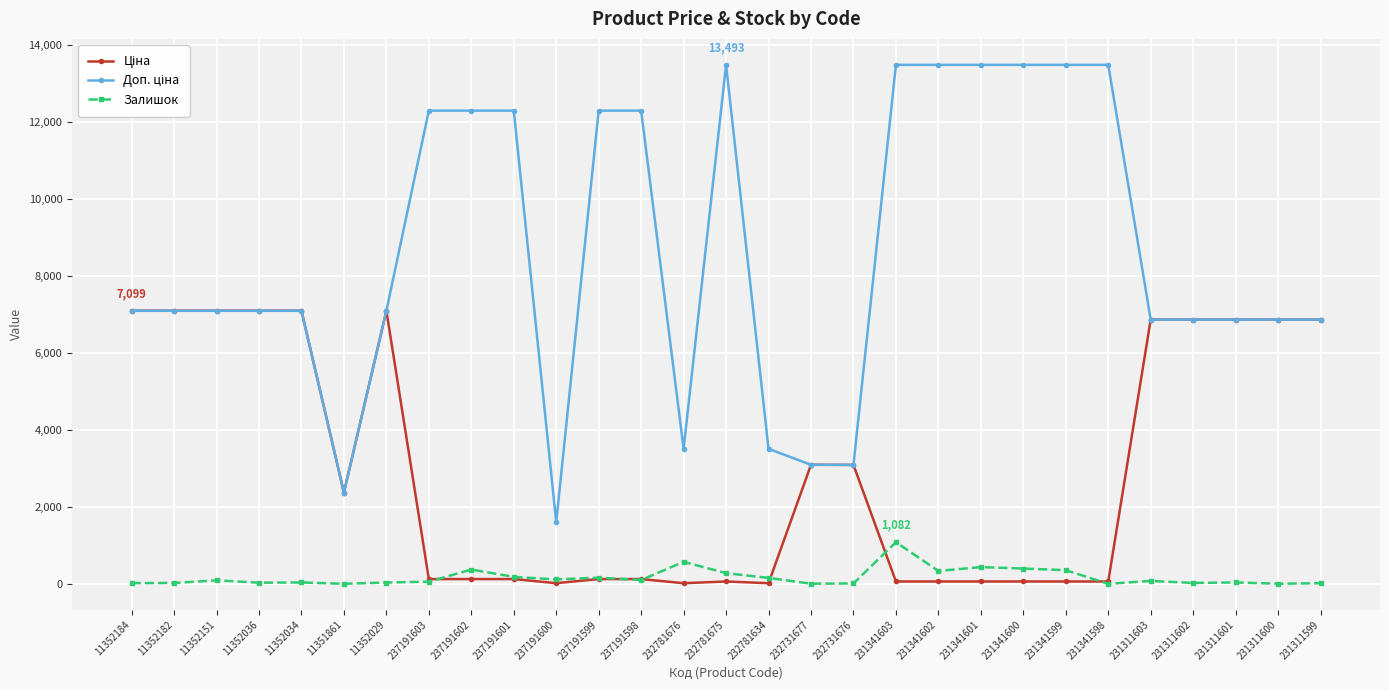

What is the value of the Залишок point at the 14th from the left?

570.0